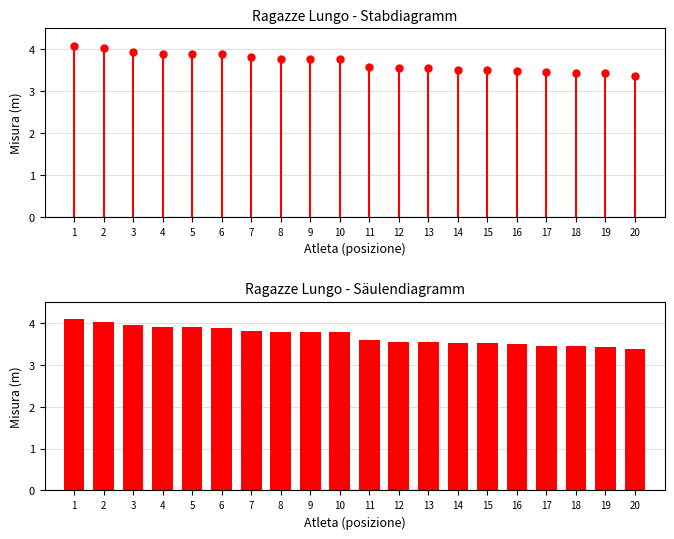

What is the value of the 19th bar from the left?

3.4